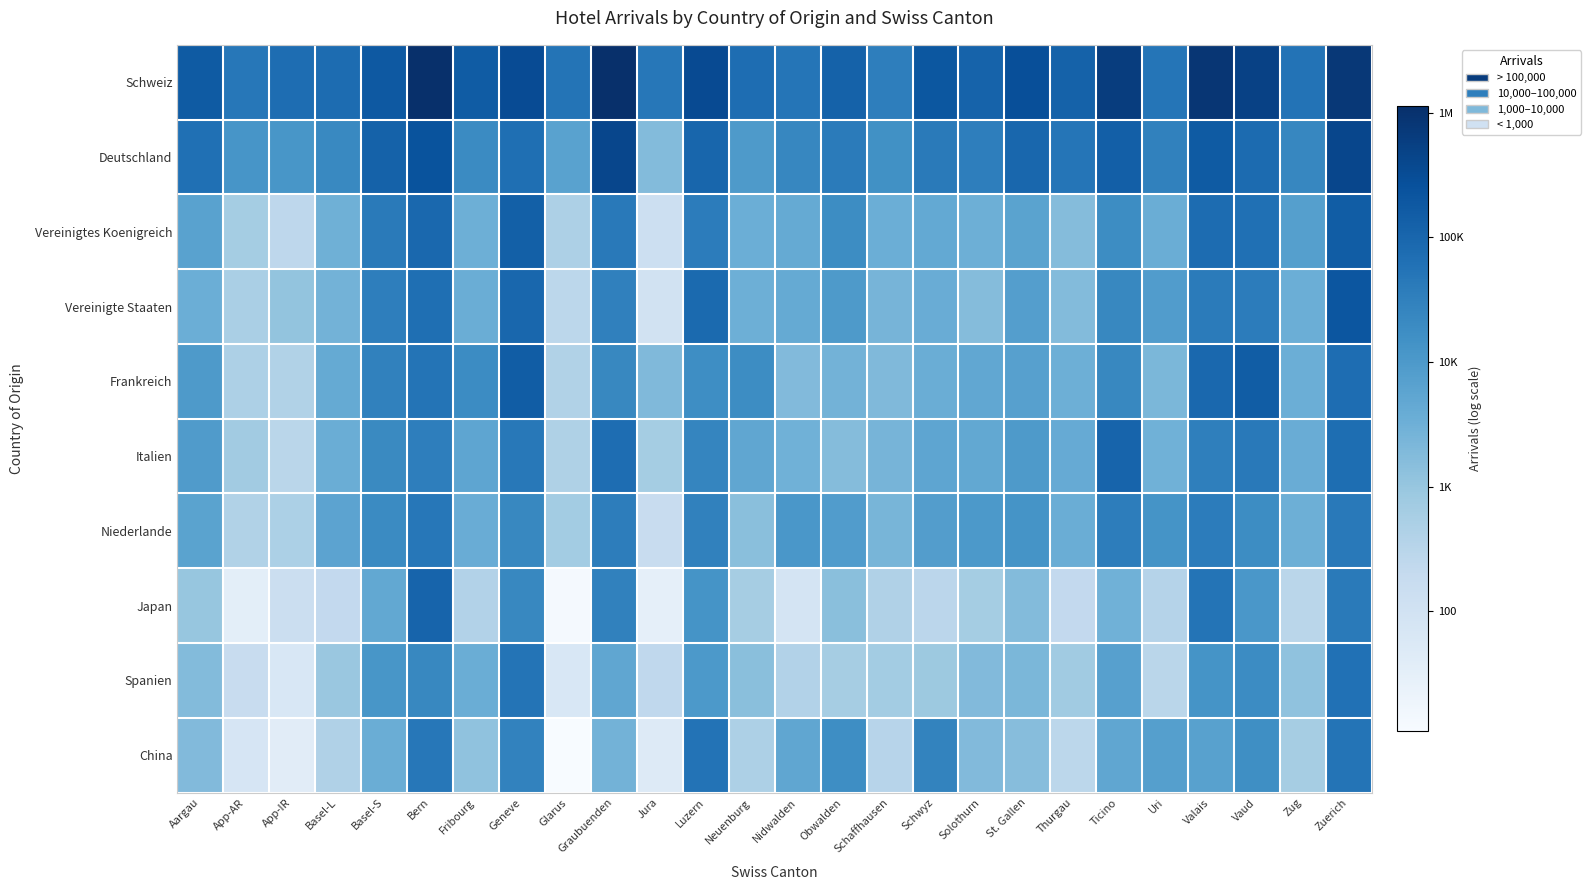

What is the total value across all series at Zuerich?

116.2